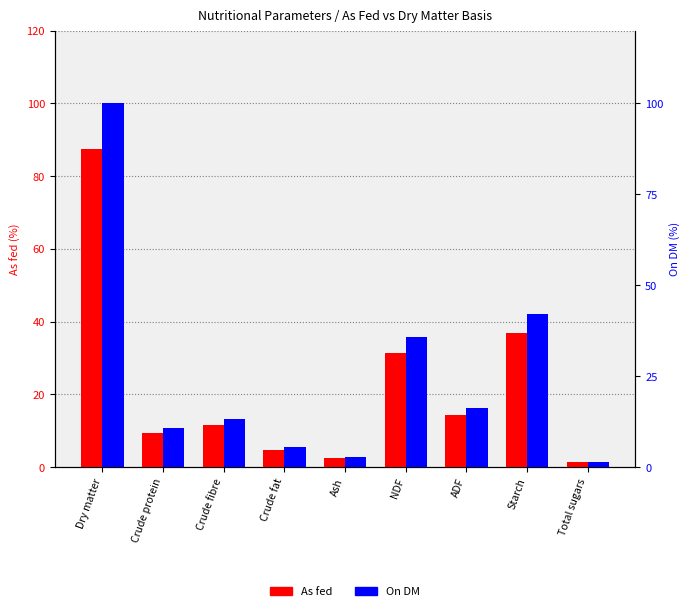

Reading left to right, list all the values displayed in this chart.

As fed: Dry matter=87.6	Crude protein=9.4	Crude fibre=11.5	Crude fat=4.7	Ash=2.5	NDF=31.3	ADF=14.3	Starch=36.8	Total sugars=1.3
On DM: Dry matter=100.0	Crude protein=10.8	Crude fibre=13.1	Crude fat=5.4	Ash=2.9	NDF=35.7	ADF=16.3	Starch=42.1	Total sugars=1.5